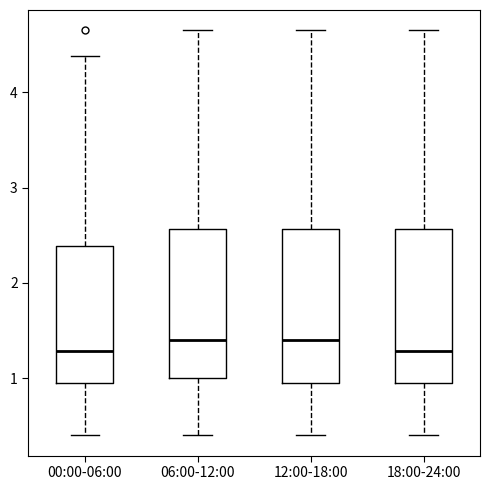

Where does the upper whisker of the box for 12:00-18:00 end on the y-axis? The values are not printed on the chart, so give them approximately, as read against the axis.

4.7